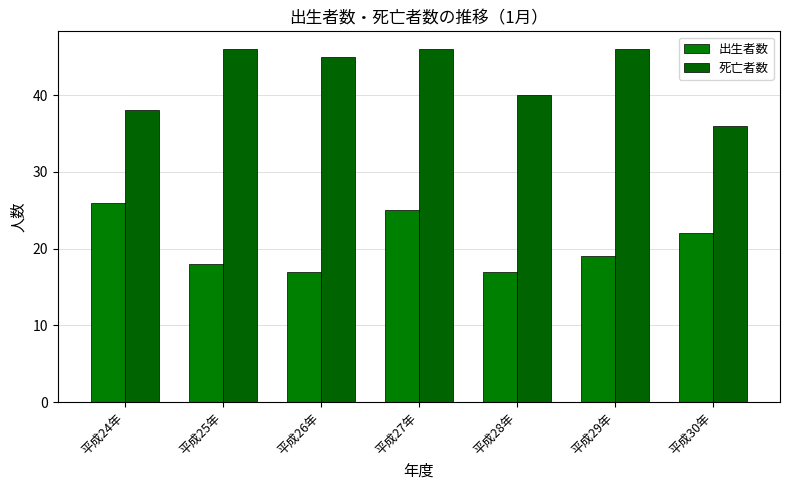

How many data points does each series have?

7